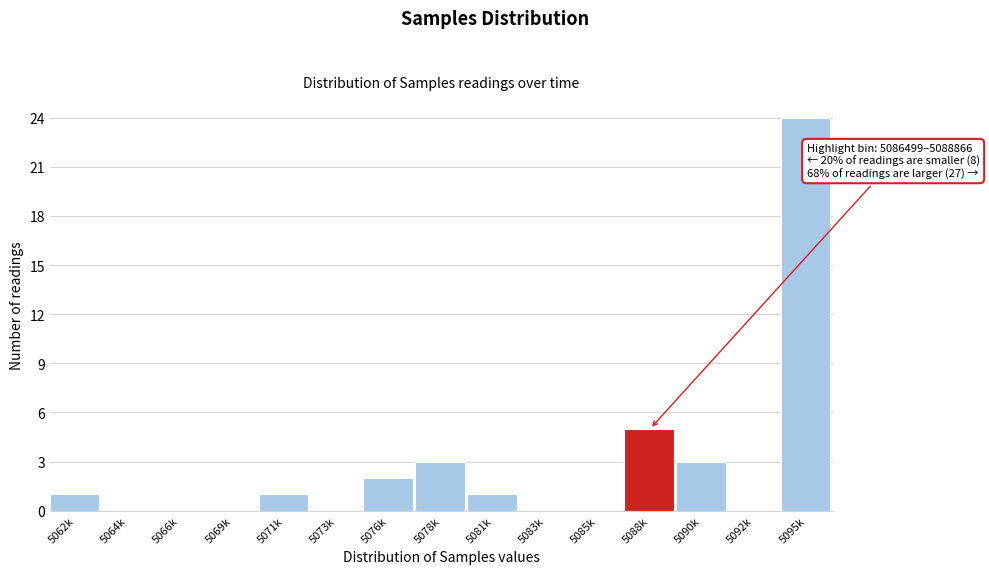

Reading left to right, list all the values displayed in this chart.

5062k=1	5064k=0	5066k=0	5069k=0	5071k=1	5073k=0	5076k=2	5078k=3	5081k=1	5083k=0	5085k=0	5088k=5	5090k=3	5092k=0	5095k=24